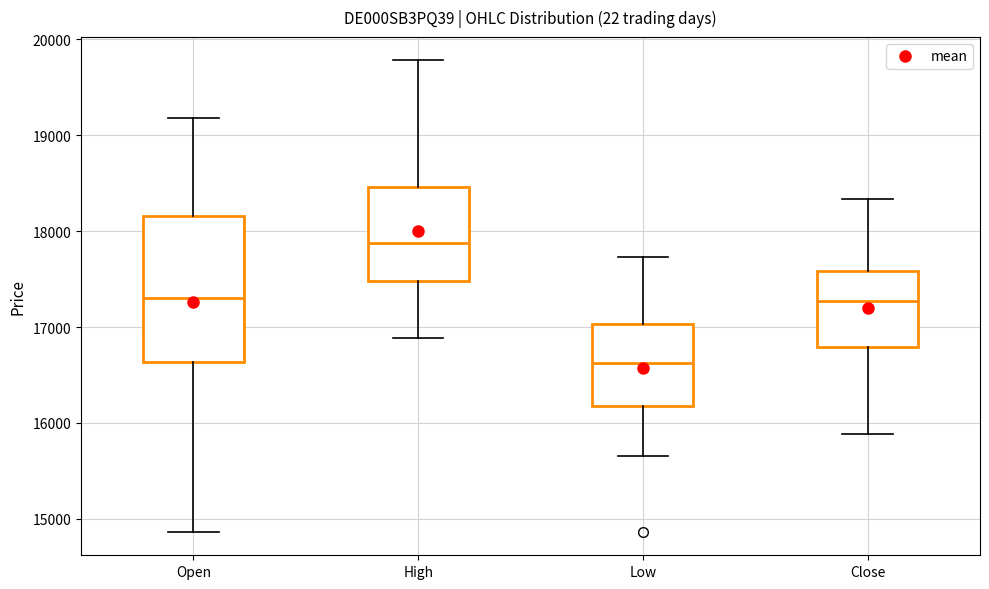

Reading left to right, transcribe this box plot: for each box, give where its median line is, the range the box spans, and where its two whiskers end, as read against the y-axis. The values are not printed on the chart, so give them approximately, as read against the axis.

Open: median 17300, box 16600 to 18200, whiskers 14900 to 19200
High: median 17900, box 17500 to 18500, whiskers 16900 to 19800
Low: median 16600, box 16200 to 17000, whiskers 15700 to 17700
Close: median 17300, box 16800 to 17600, whiskers 15900 to 18300